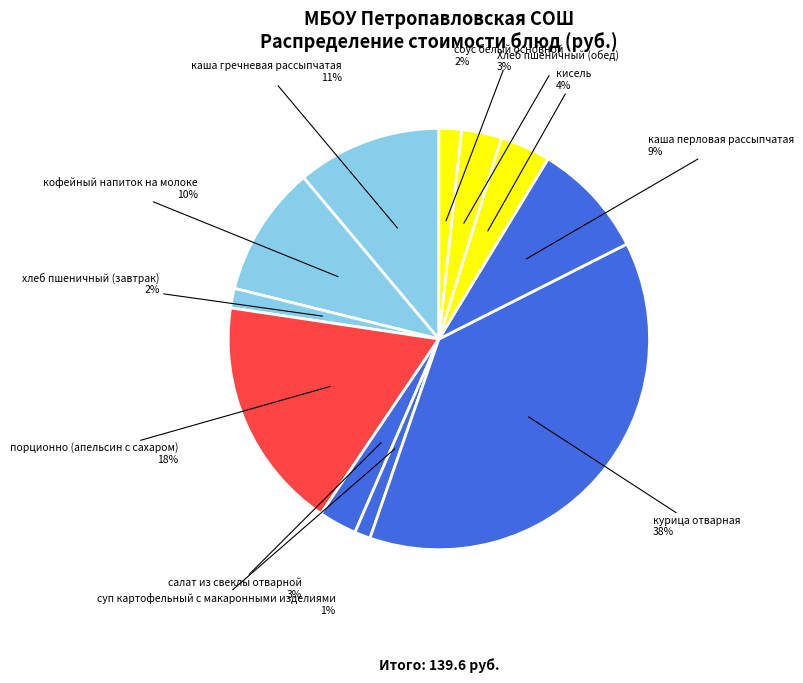

How many slices are in this pie chart?

11